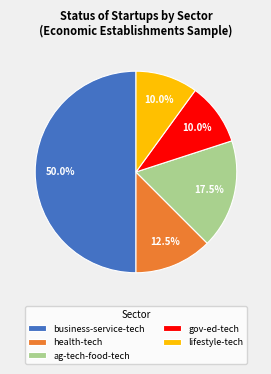

Which has a higher value, health-tech or ag-tech-food-tech?

ag-tech-food-tech